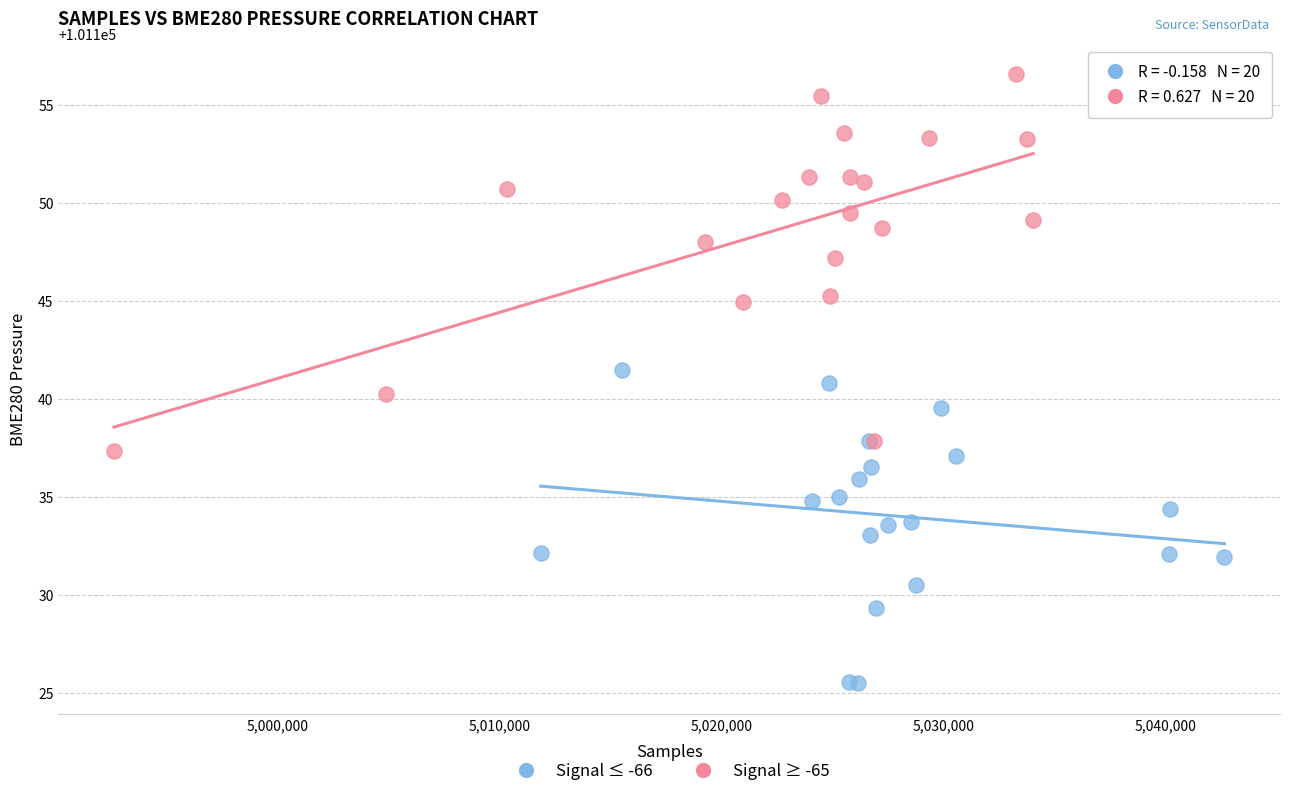

Which series reaches the minimum Y coordinate?

Signal ≤ -66